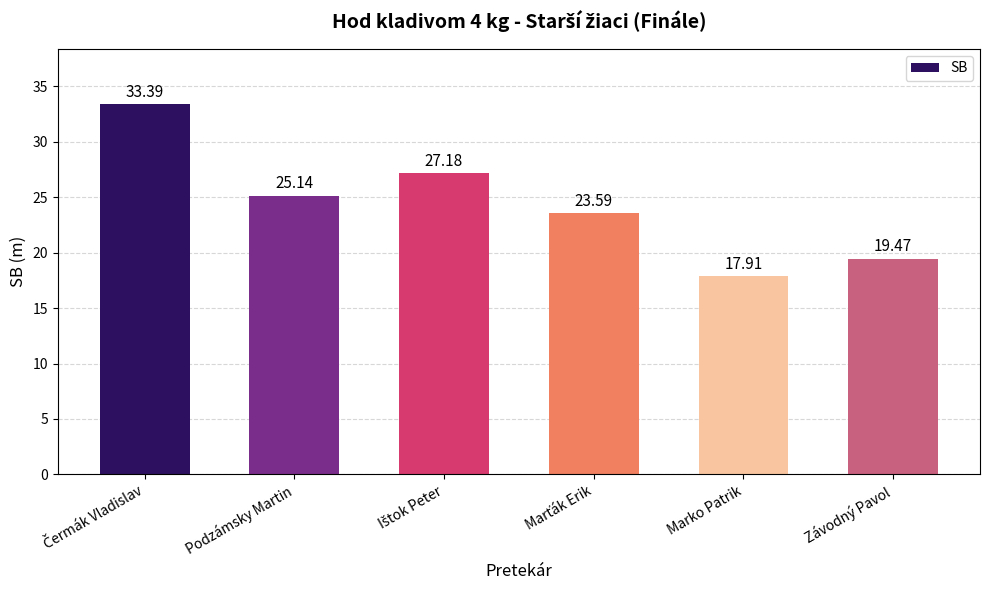

What is the maximum value shown in the chart?

33.4